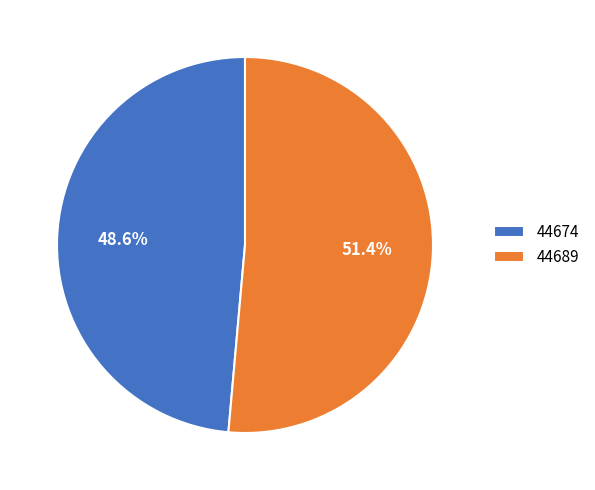

To the nearest percent, what is the difference between the 44674 and 44689 slice percentages?

3%